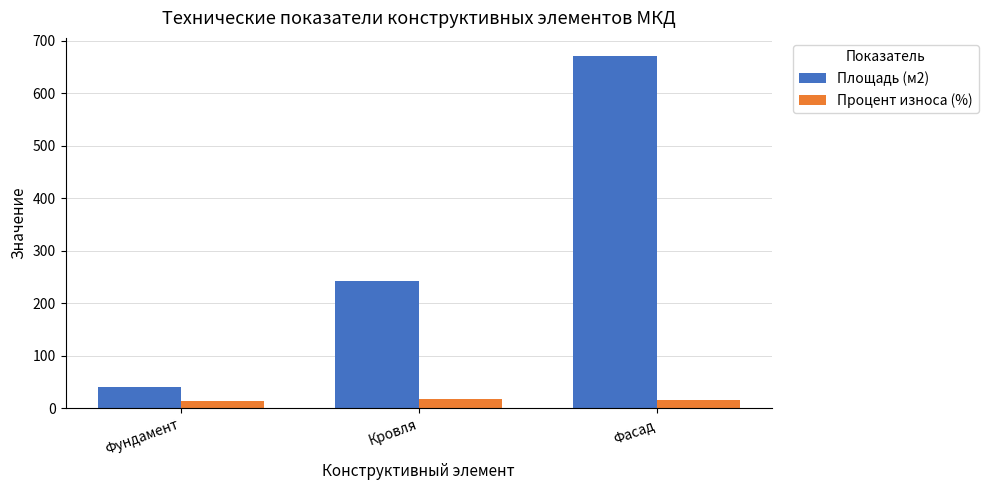

List the series in order of their overall mean, lowest first.

Процент износа (%), Площадь (м2)